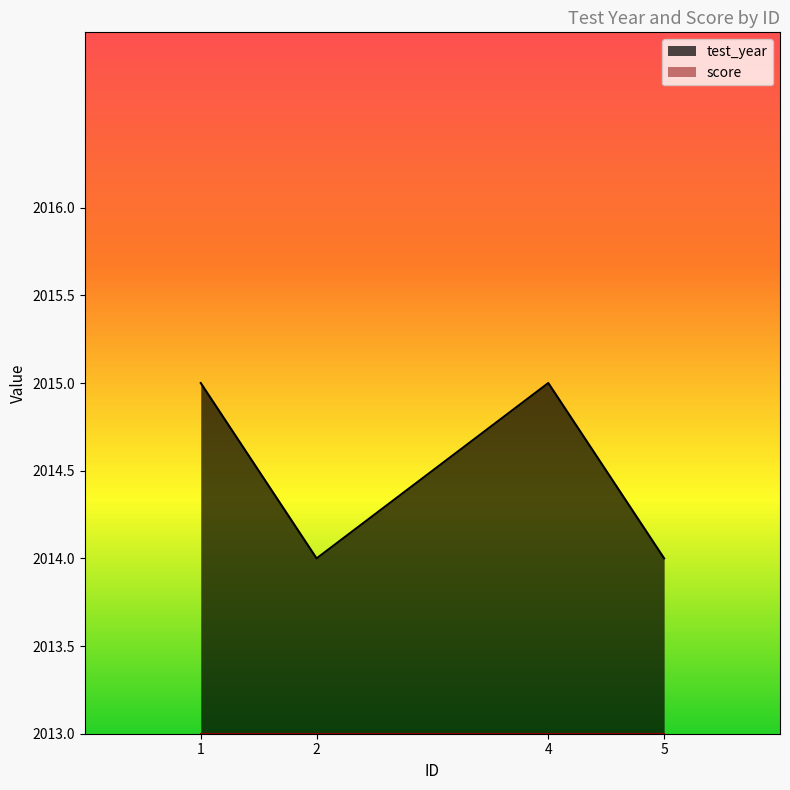

True or false: the data has more than 2 interior local peaks.

False